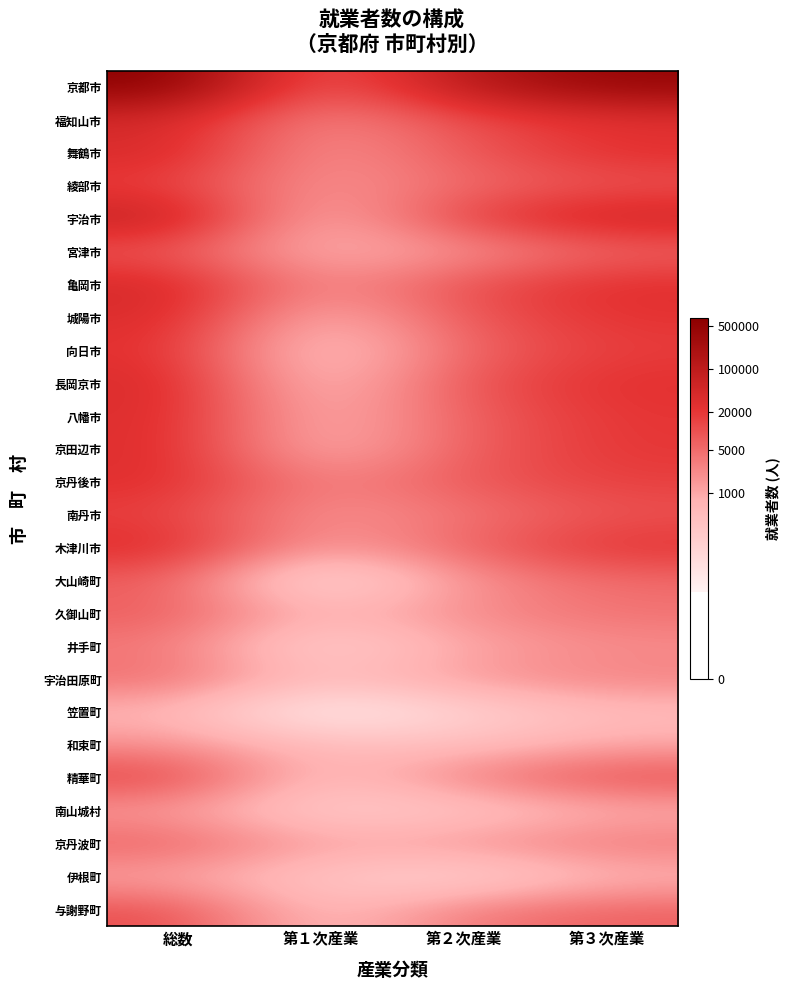

What is the greatest value displayed?

13.4